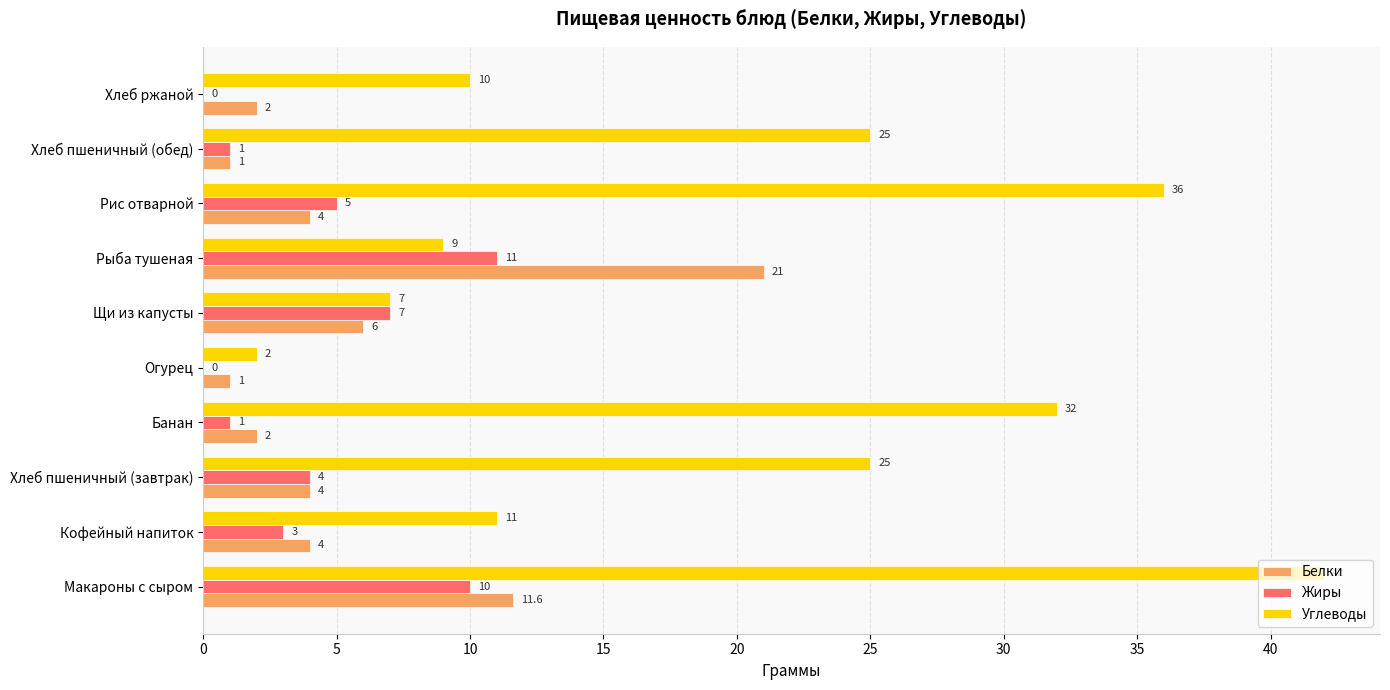

Where is Жиры nearest to the value 5?

Рис отварной